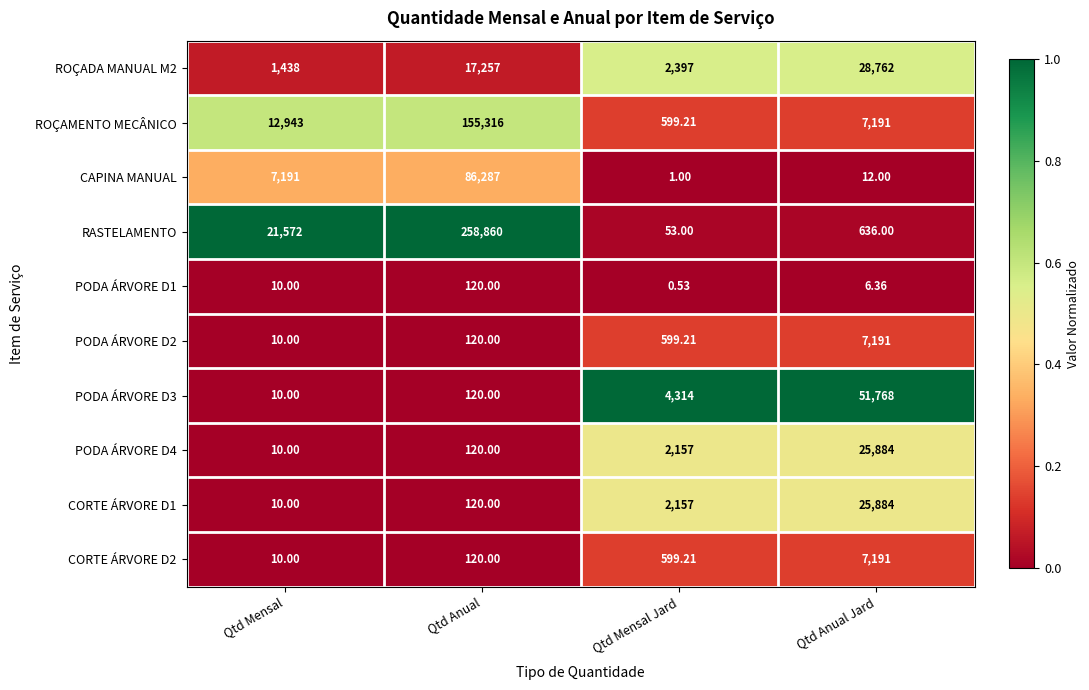

Between Qtd Mensal and Qtd Anual, which series saw the biggest shift?

RASTELAMENTO